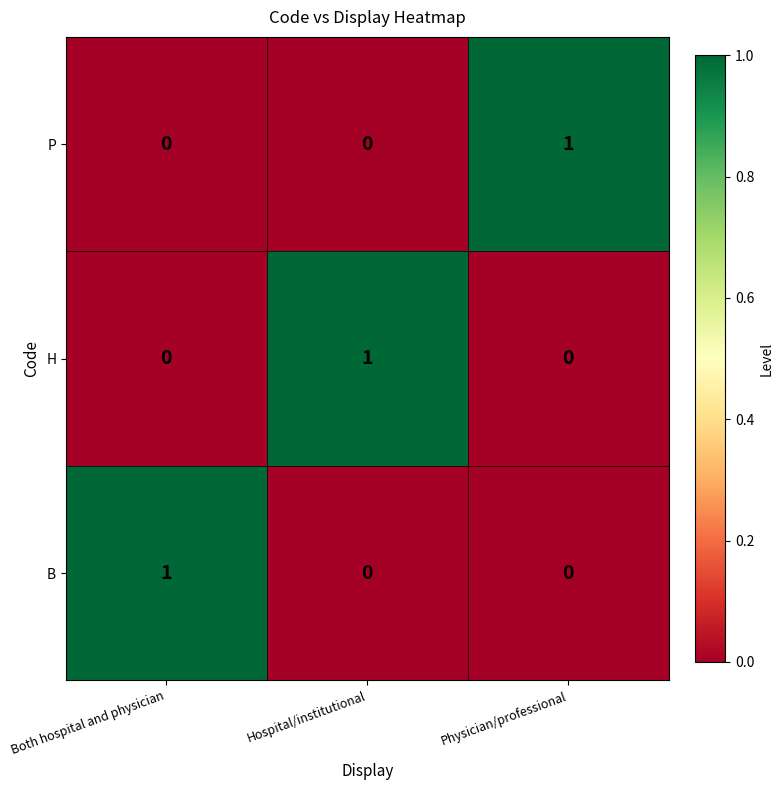

True or false: H has a value of 1 at Hospital/institutional.

True